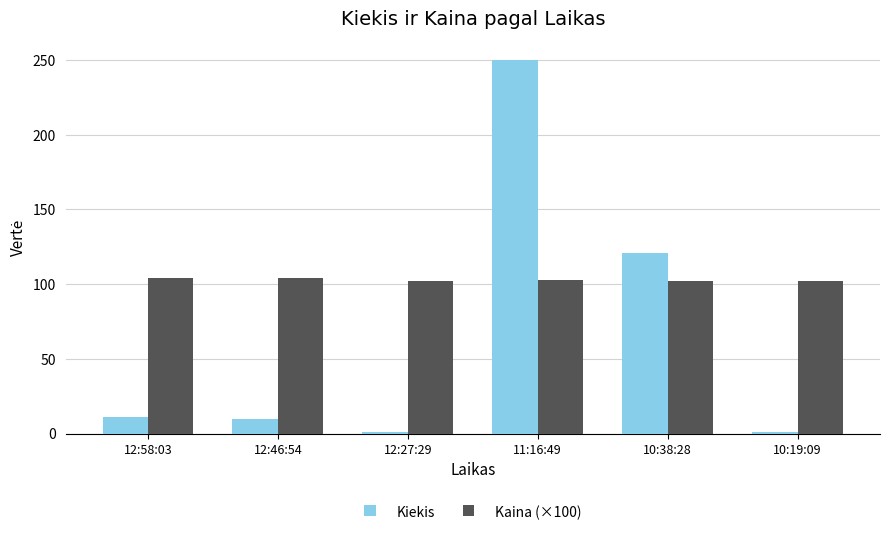

Are the bars grouped side by side (vs. stacked)?

Yes